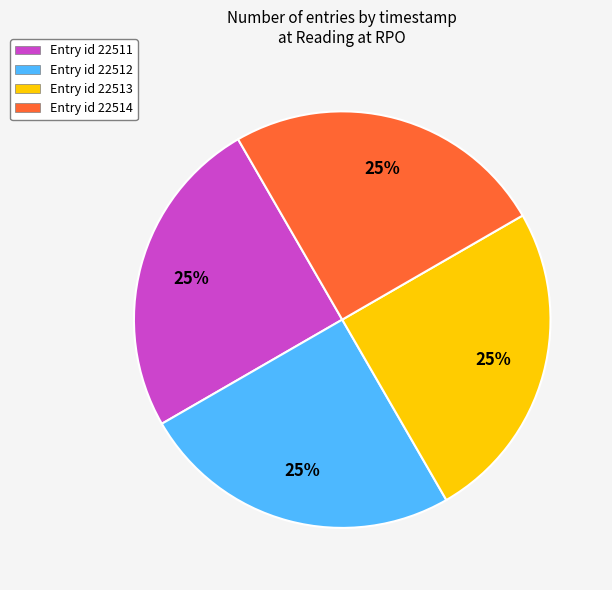

True or false: Entry id 22513 accounts for 25% of the total.

True